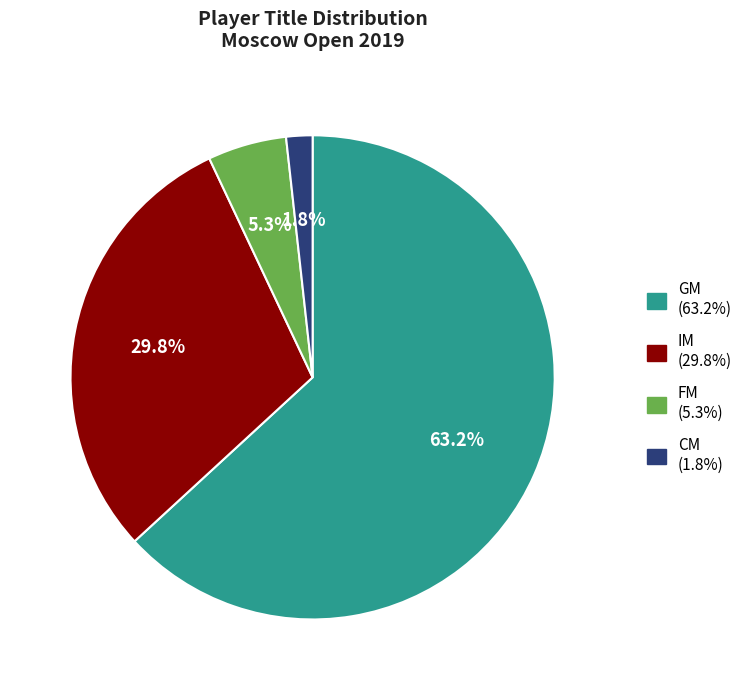

What percentage is NOT represented by IM?

70.2%